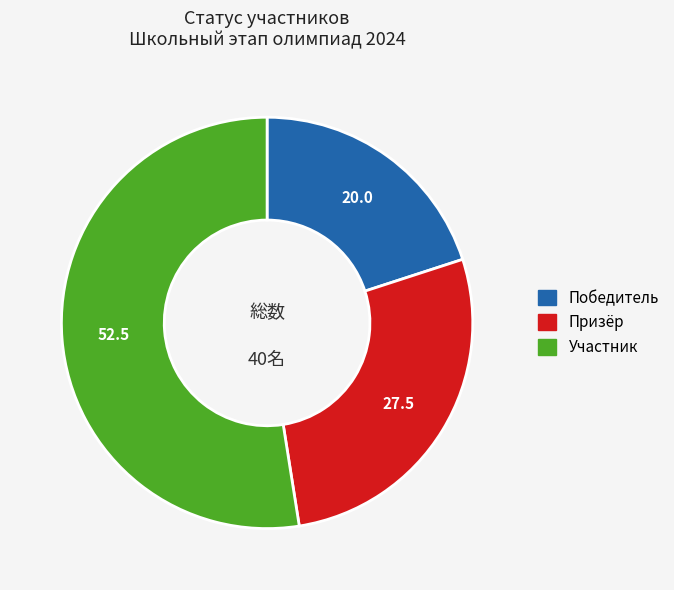

Do Призёр and Победитель together represent more than half of the pie?

No